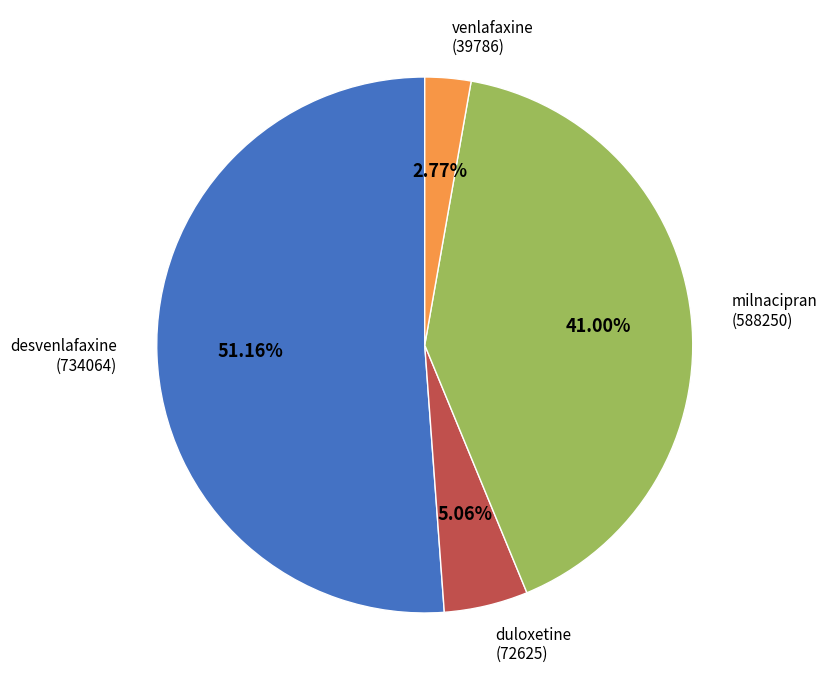

Is there any slice that represents more than half of the pie?

Yes